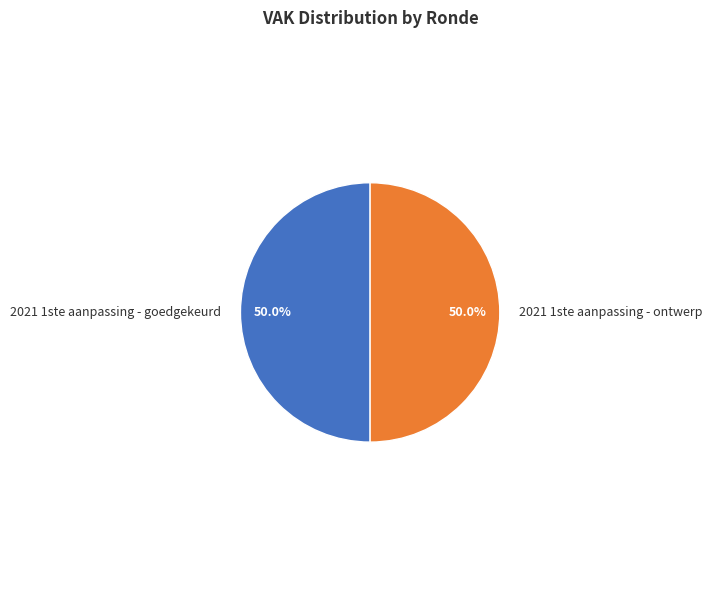

What is the ratio of the value at 2021 1ste aanpassing - ontwerp to the value at 2021 1ste aanpassing - goedgekeurd?

1.0